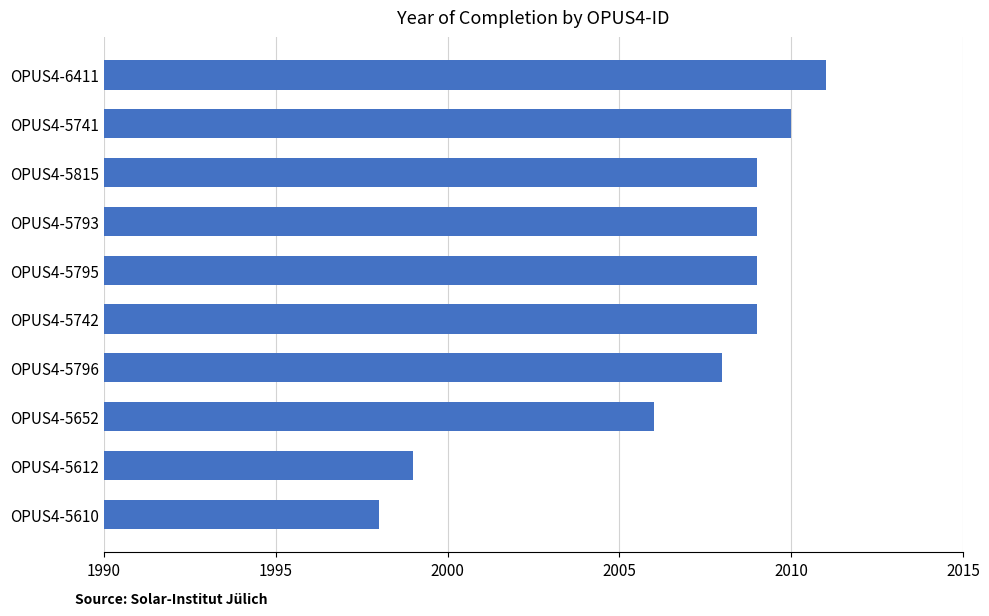

Where is the data nearest to the value 2004?

OPUS4-5652